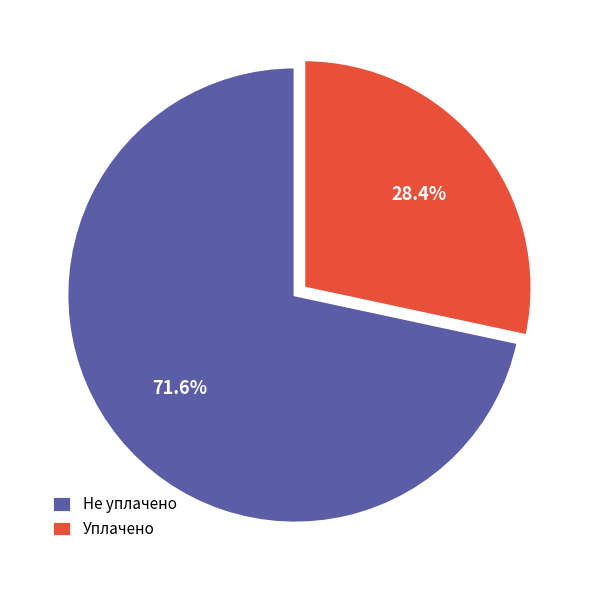

Which slice is the smallest?

Уплачено